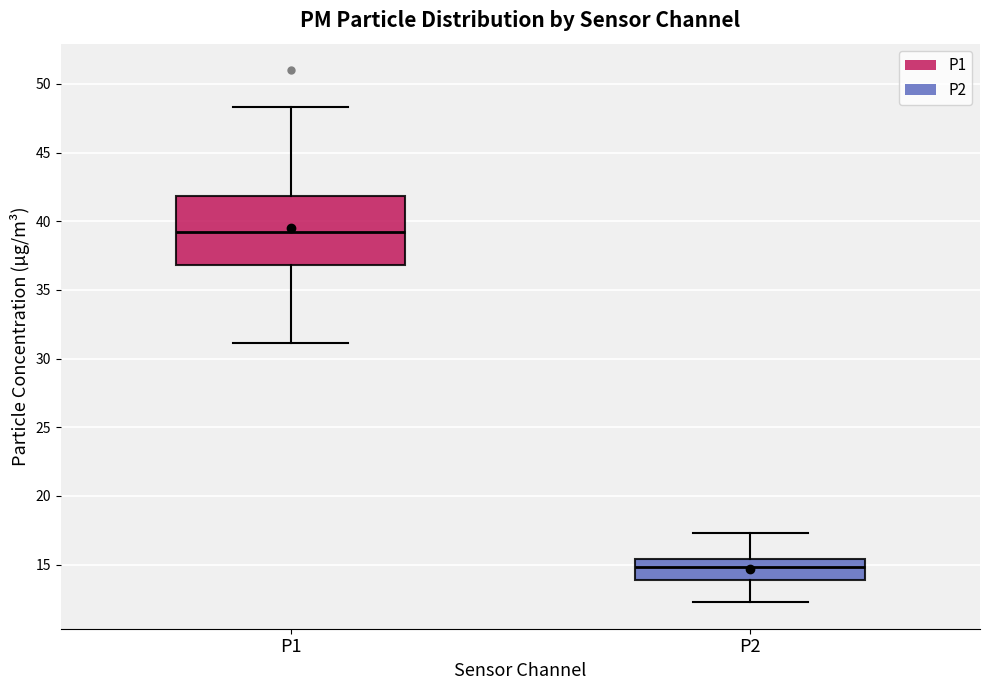

Reading left to right, transcribe this box plot: for each box, give where its median line is, the range the box spans, and where its two whiskers end, as read against the y-axis. The values are not printed on the chart, so give them approximately, as read against the axis.

P1: median 39.0, box 37.0 to 42.0, whiskers 31.0 to 48.5
P2: median 15.0, box 14.0 to 15.5, whiskers 12.5 to 17.5